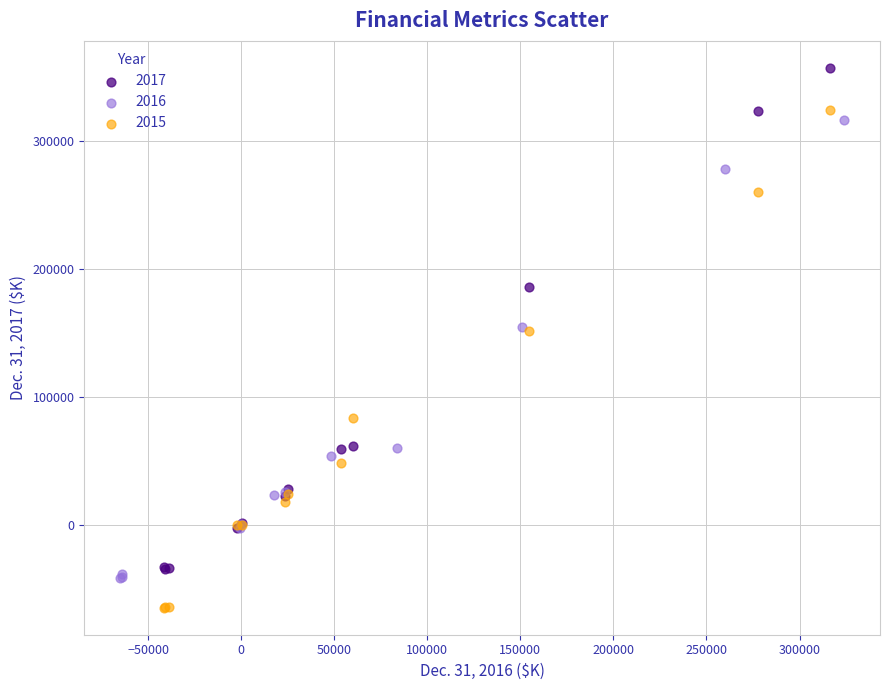

What are all the series names shown in the legend?

2017, 2016, 2015